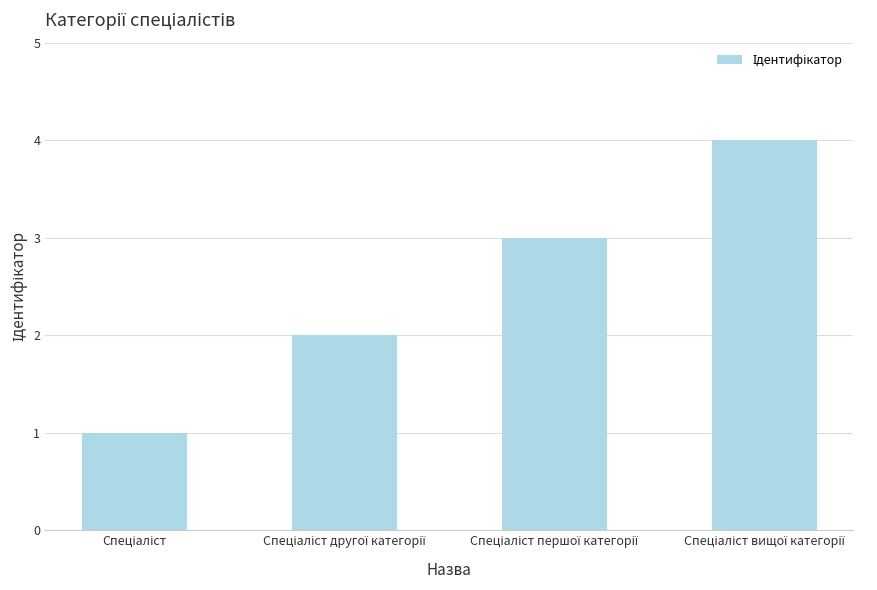

How many values are between 2 and 4?

3